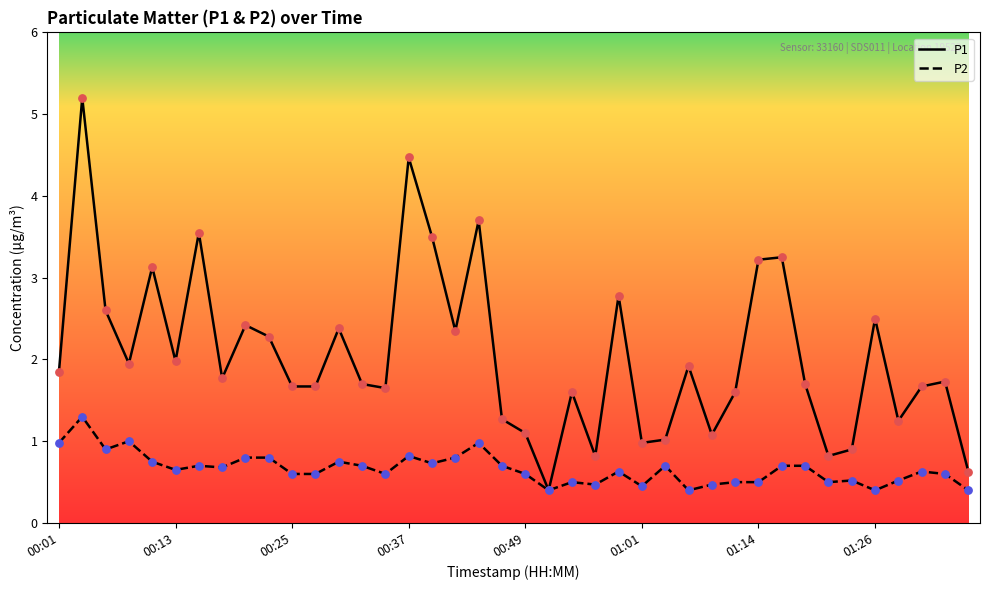

Which series has the largest range (max minus min)?

P1